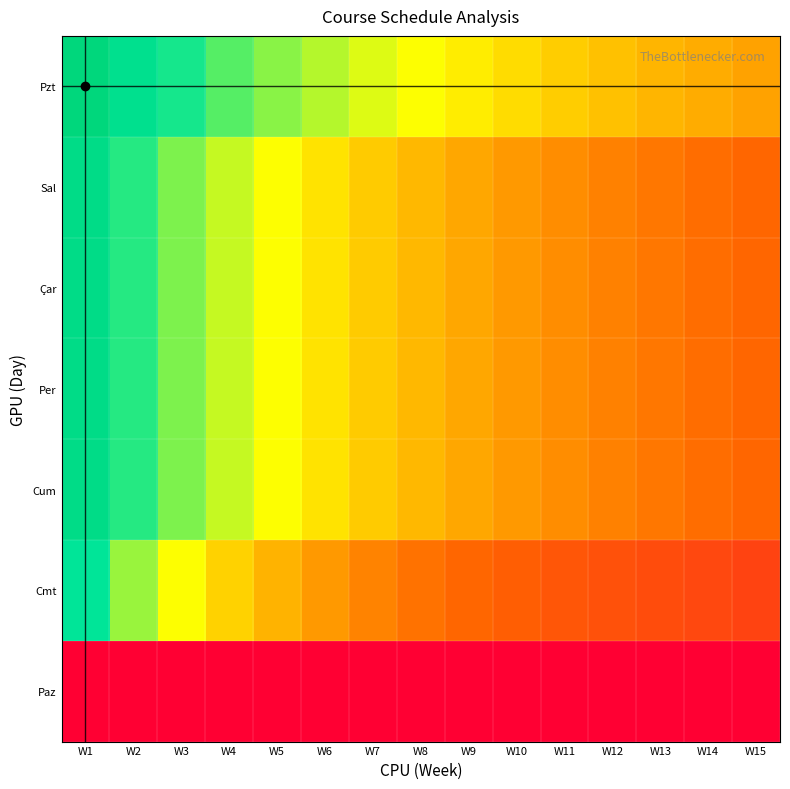

What is the total value across all series at W4?

3.3